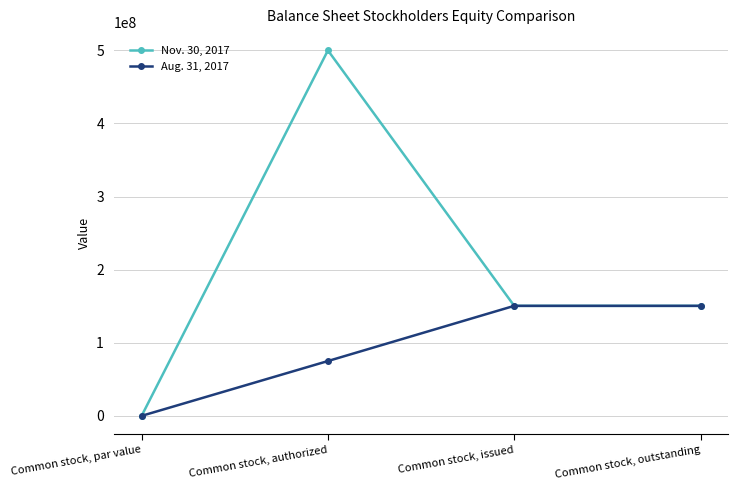

Which series has the widest spread of values?

Nov. 30, 2017